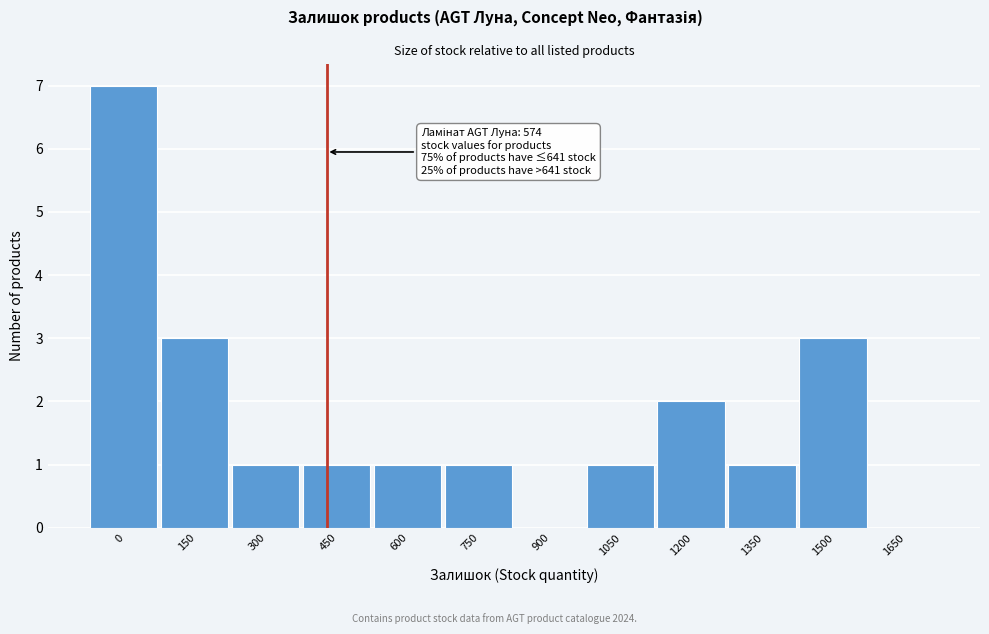

Reading left to right, list all the values displayed in this chart.

0=7	150=3	300=1	450=1	600=1	750=1	900=0	1050=1	1200=2	1350=1	1500=3	1650=0